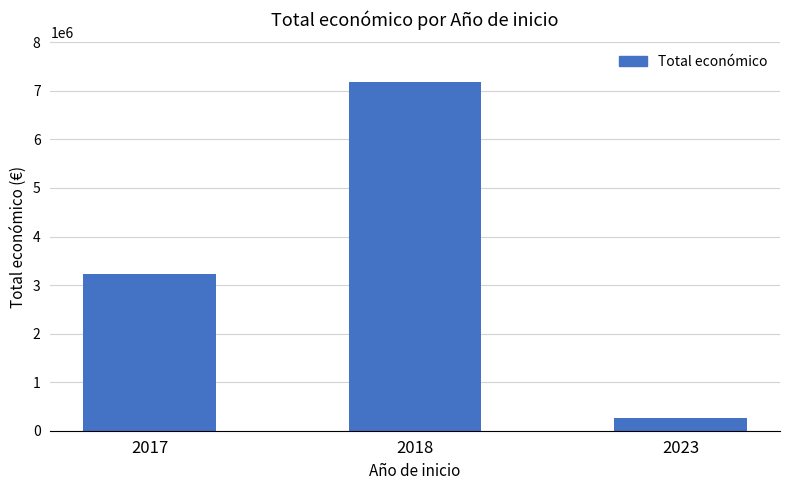

What is the sum of the values at 2018 and 2023?

7442646